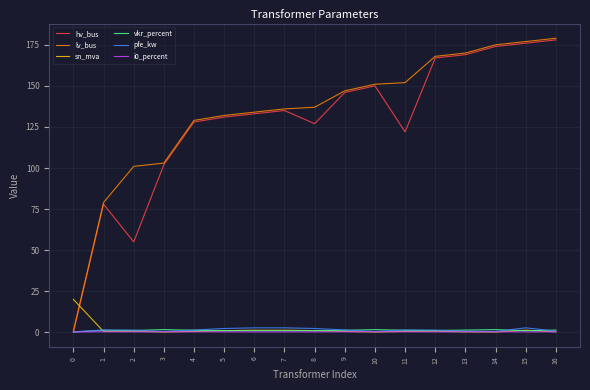

The value of hv_bus at 15 is 310.8. True or false?

False